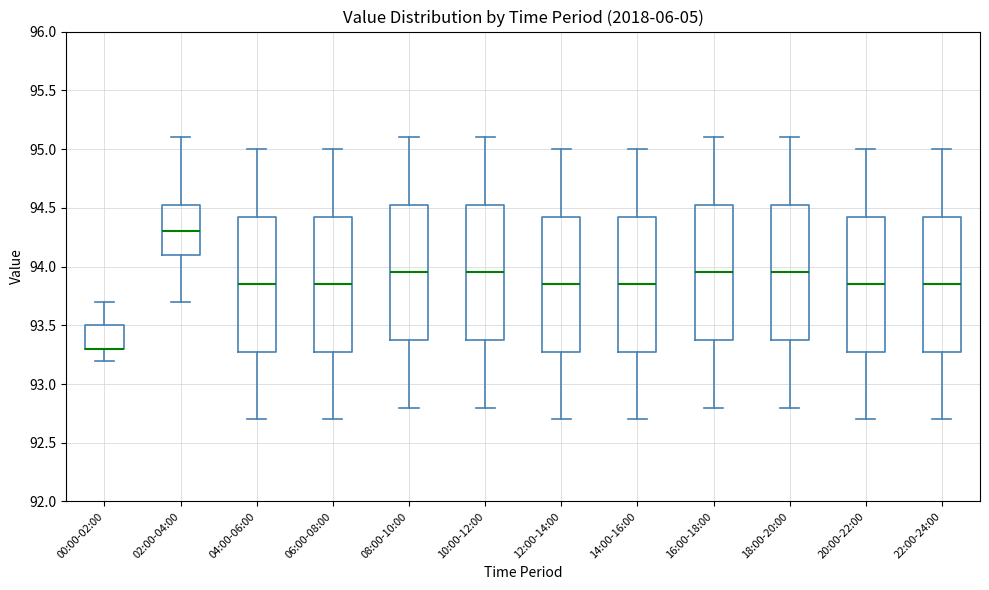

Reading left to right, transcribe this box plot: for each box, give where its median line is, the range the box spans, and where its two whiskers end, as read against the y-axis. The values are not printed on the chart, so give them approximately, as read against the axis.

00:00-02:00: median 93.30 (drawn on the box's lower edge), box 93.30 to 93.50, whiskers 93.20 to 93.70
02:00-04:00: median 94.30, box 94.10 to 94.55, whiskers 93.70 to 95.10
04:00-06:00: median 93.85, box 93.30 to 94.45, whiskers 92.70 to 95.00
06:00-08:00: median 93.85, box 93.30 to 94.45, whiskers 92.70 to 95.00
08:00-10:00: median 93.95, box 93.40 to 94.55, whiskers 92.80 to 95.10
10:00-12:00: median 93.95, box 93.40 to 94.55, whiskers 92.80 to 95.10
12:00-14:00: median 93.85, box 93.30 to 94.45, whiskers 92.70 to 95.00
14:00-16:00: median 93.85, box 93.30 to 94.45, whiskers 92.70 to 95.00
16:00-18:00: median 93.95, box 93.40 to 94.55, whiskers 92.80 to 95.10
18:00-20:00: median 93.95, box 93.40 to 94.55, whiskers 92.80 to 95.10
20:00-22:00: median 93.85, box 93.30 to 94.45, whiskers 92.70 to 95.00
22:00-24:00: median 93.85, box 93.30 to 94.45, whiskers 92.70 to 95.00